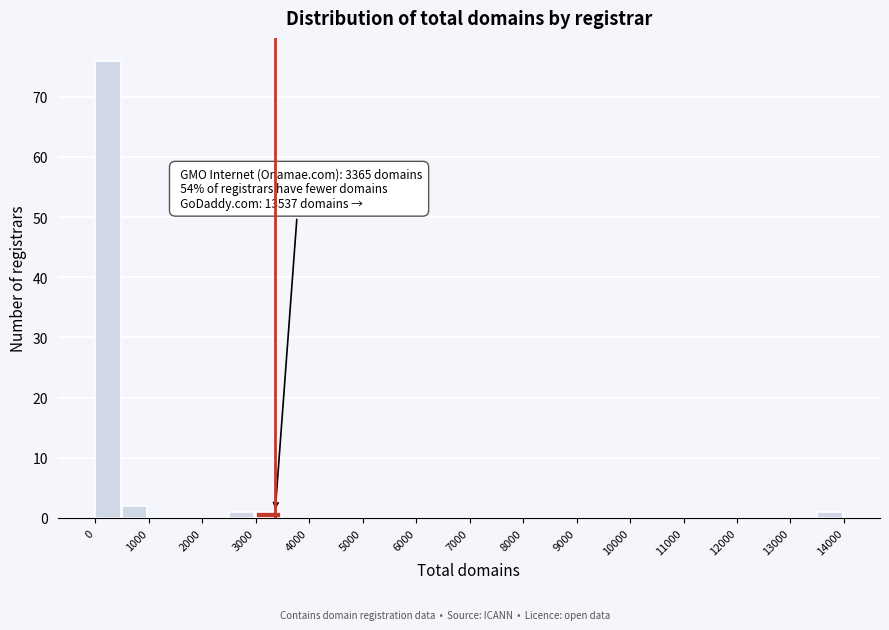

Over which range of the x-axis is the bar tallest?

0 to 500